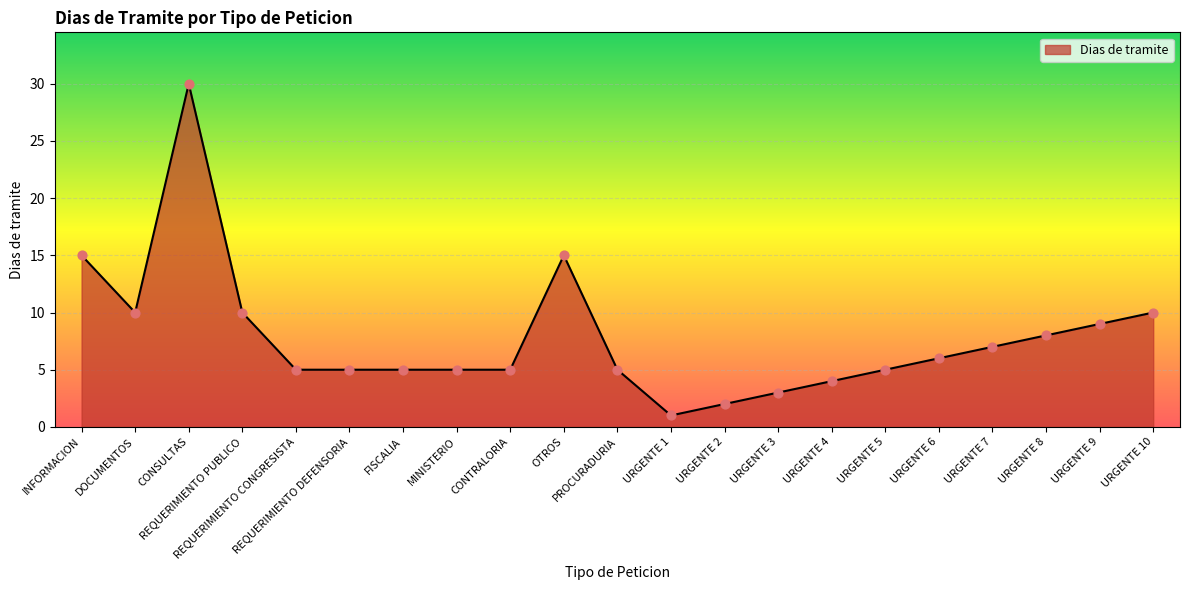

Approximately how many times larger is the value at OTROS compared to URGENTE 5?

3.0